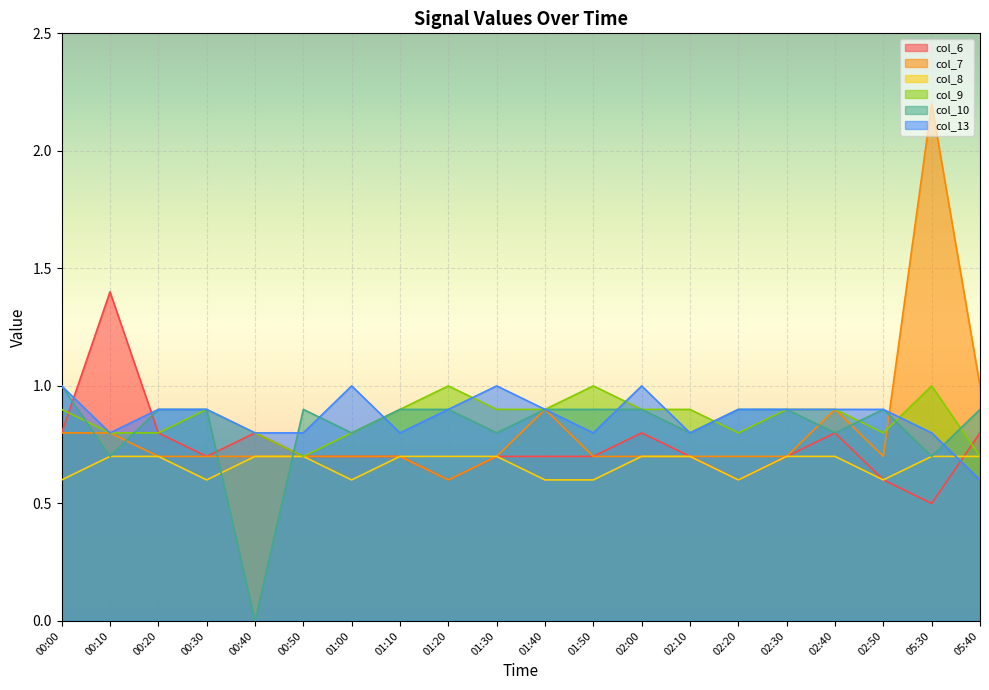

After their last crossing, which series has the higher values: col_10 or col_9?

col_10